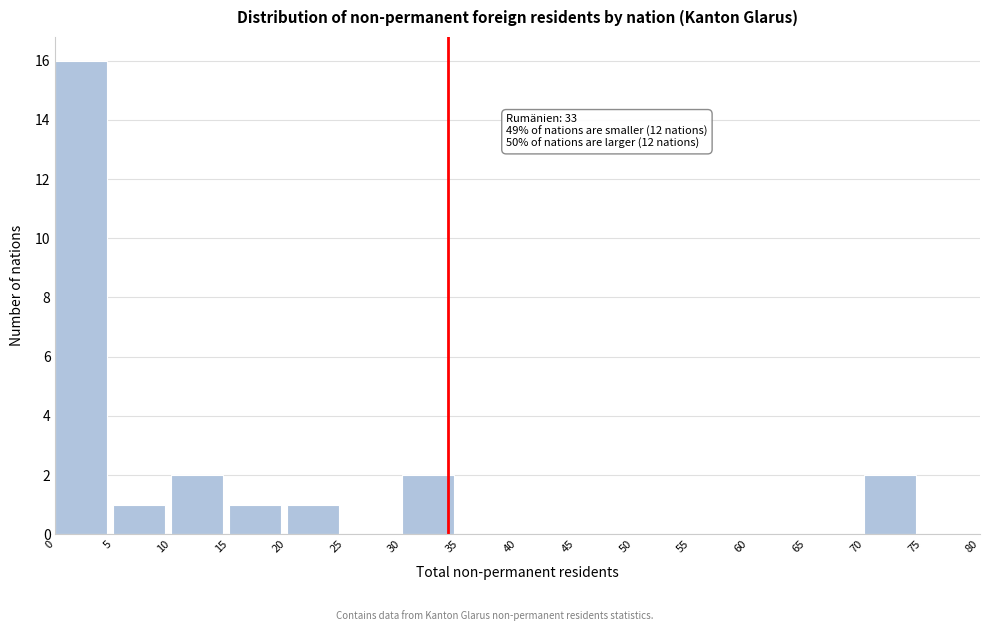

Which range on the x-axis has the tallest bar?

0 to 5